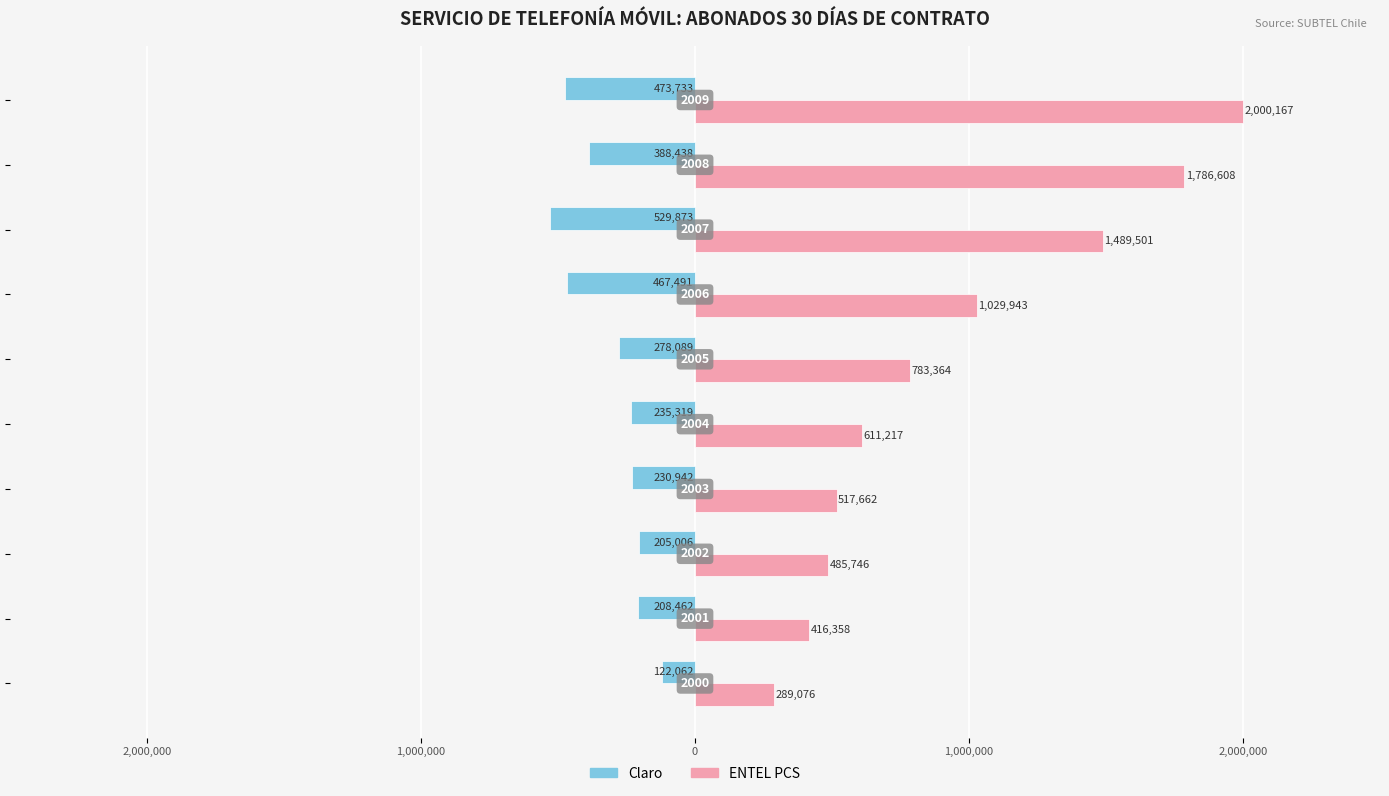

What are all the series names shown in the legend?

Claro, ENTEL PCS